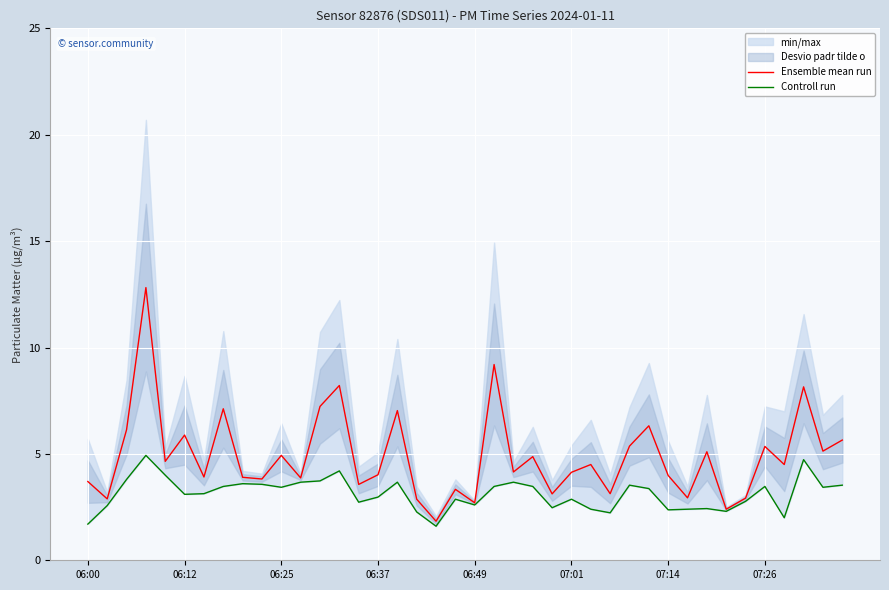

The value of Ensemble mean run at 06:25 is 6.8. True or false?

False